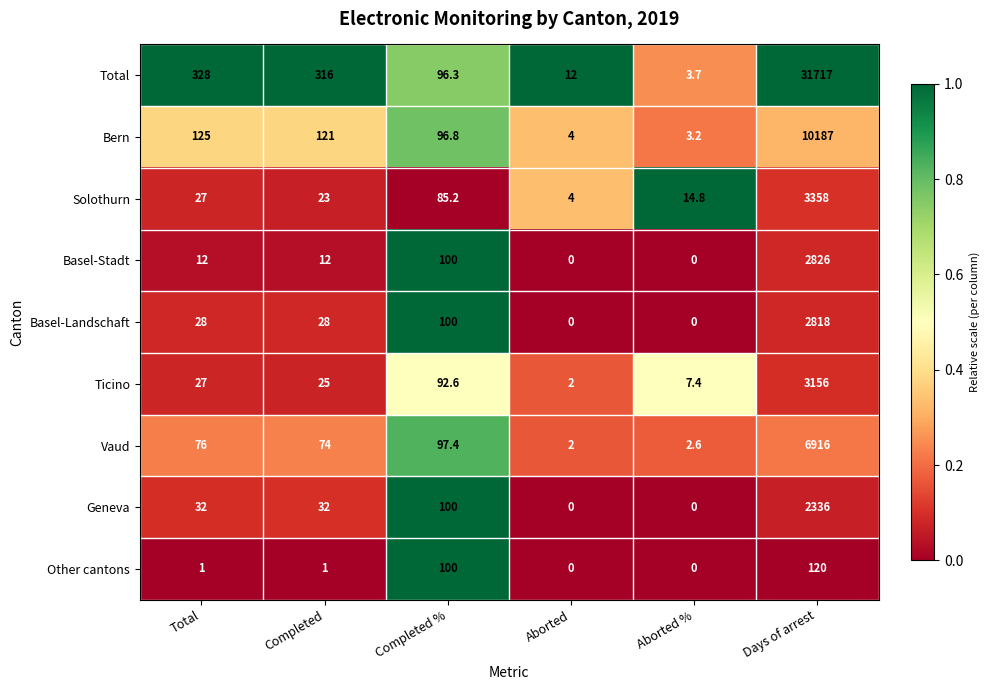

Rank the series by their maximum value, from lowest to highest.

Other cantons, Geneva, Basel-Landschaft, Basel-Stadt, Ticino, Solothurn, Vaud, Bern, Total